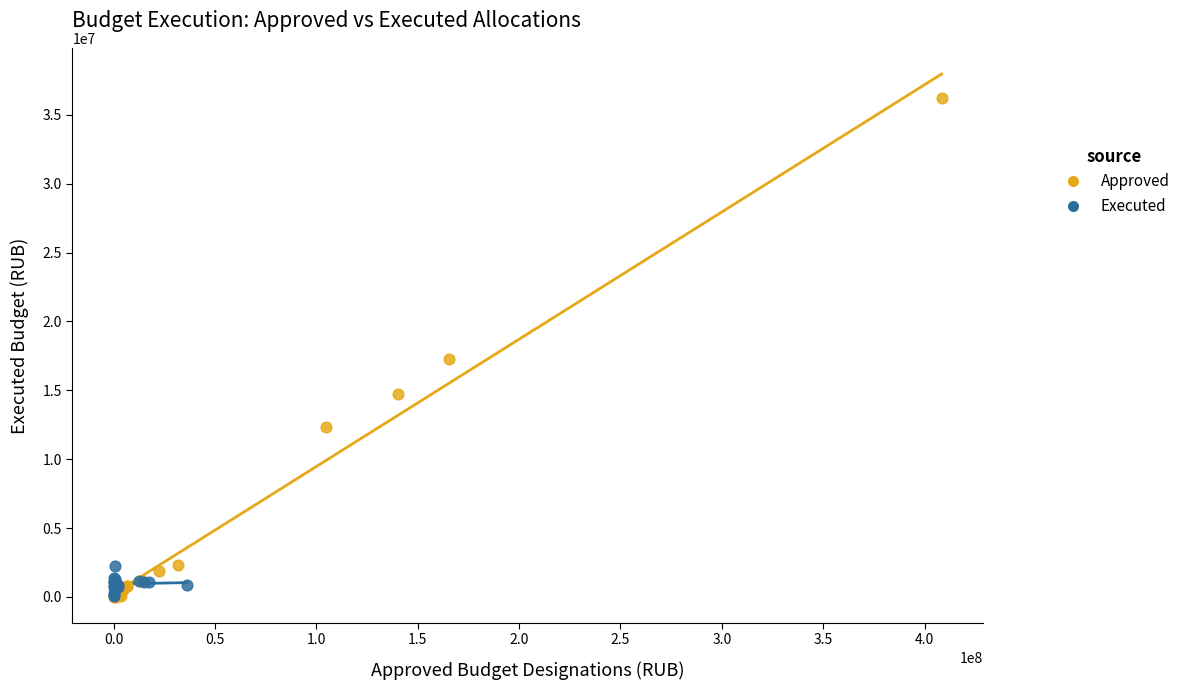

Which series reaches the maximum Y coordinate?

Approved